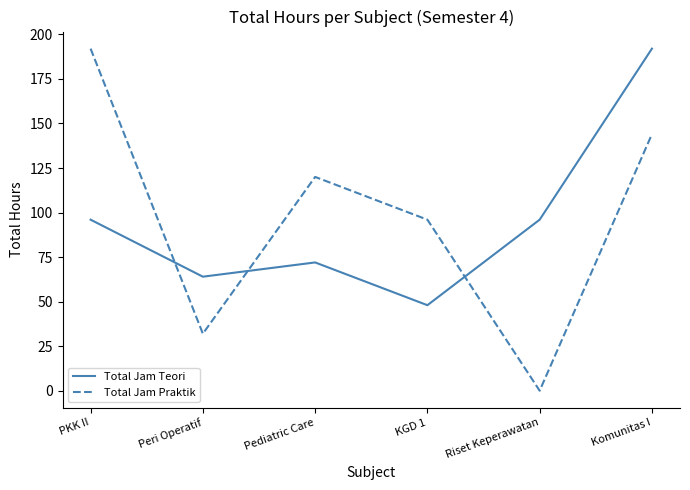

Rank the series at Pediatric Care from highest to lowest value.

Total Jam Praktik, Total Jam Teori